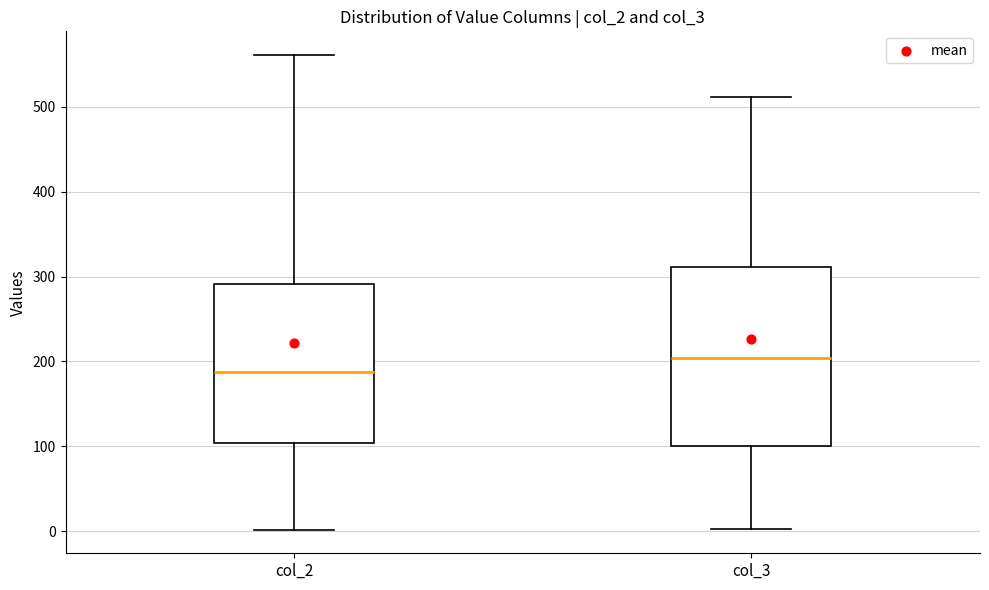

Reading left to right, transcribe this box plot: for each box, give where its median line is, the range the box spans, and where its two whiskers end, as read against the y-axis. The values are not printed on the chart, so give them approximately, as read against the axis.

col_2: median 190, box 100 to 290, whiskers 0 to 560
col_3: median 200, box 100 to 310, whiskers 0 to 510